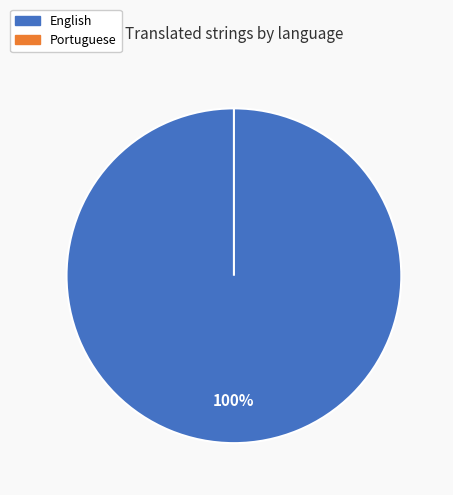

Is English the majority of the pie?

Yes